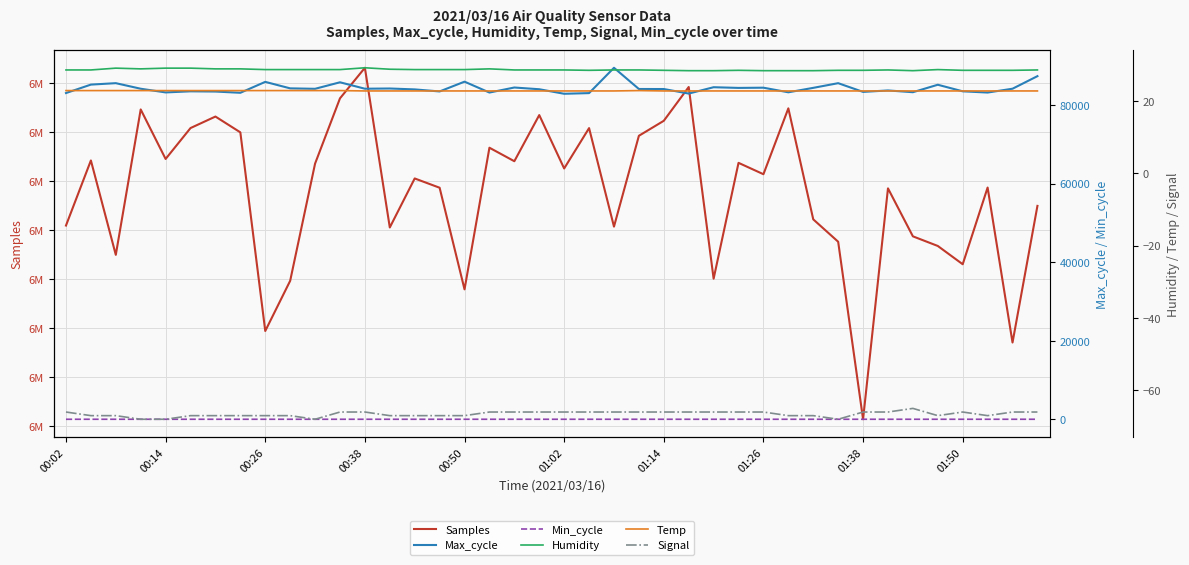

What are all the series names shown in the legend?

Samples, Max_cycle, Min_cycle, Humidity, Temp, Signal